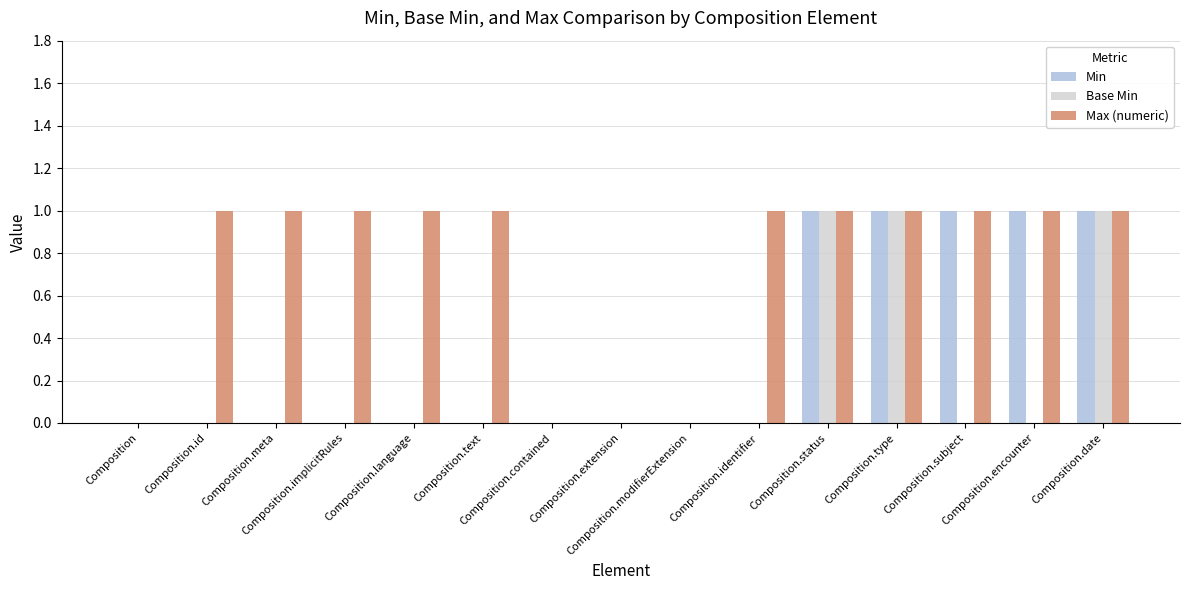

What is the sum of the Max (numeric) values at Composition.subject and Composition?

1